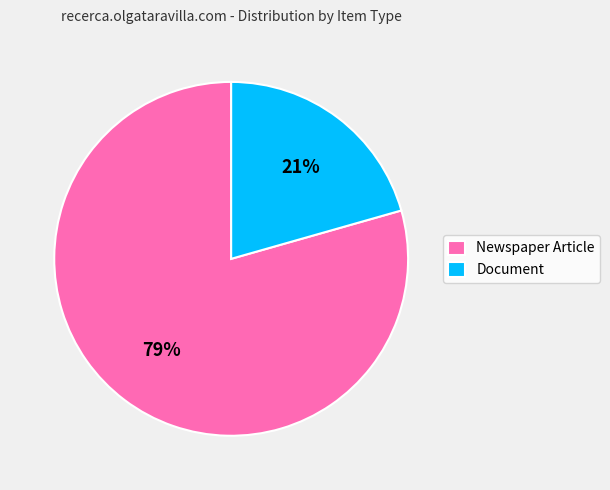

Rank the categories by value from lowest to highest.

Document, Newspaper Article